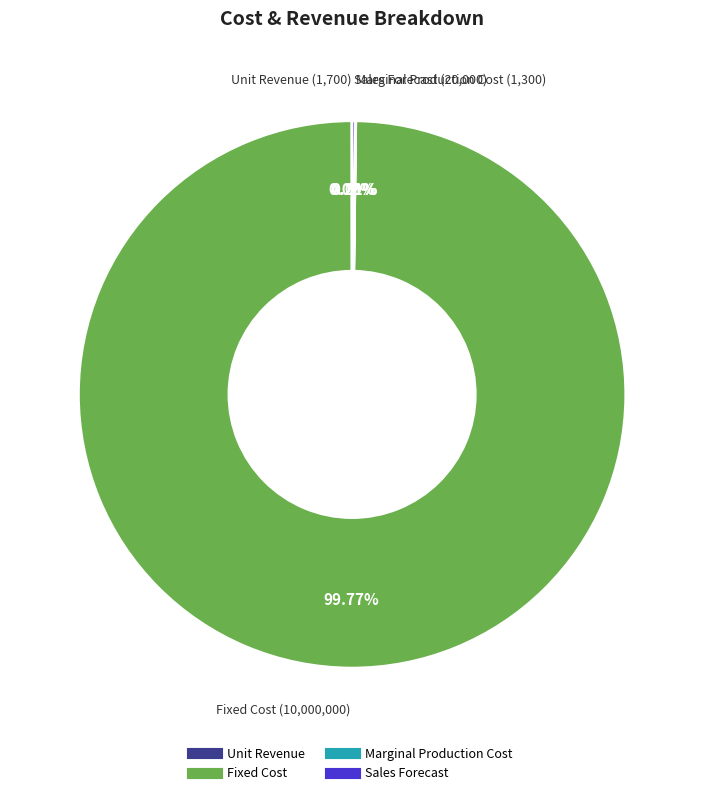

Which slice is the largest?

Fixed Cost